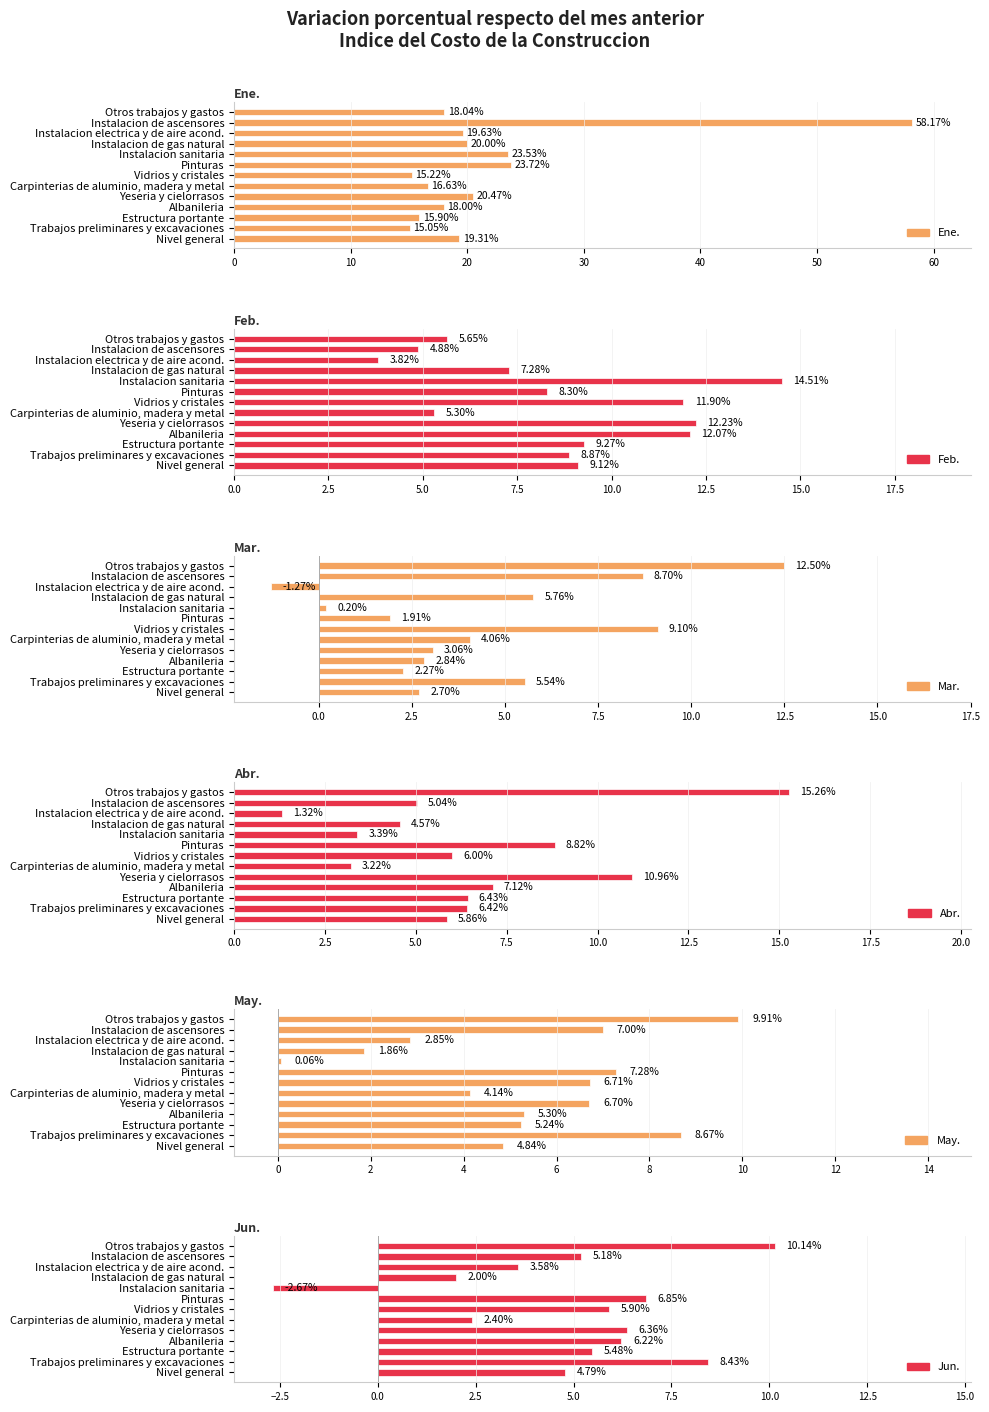

Is it true that May. equals 2.7 at Carpinterias de aluminio, madera y metal?

False